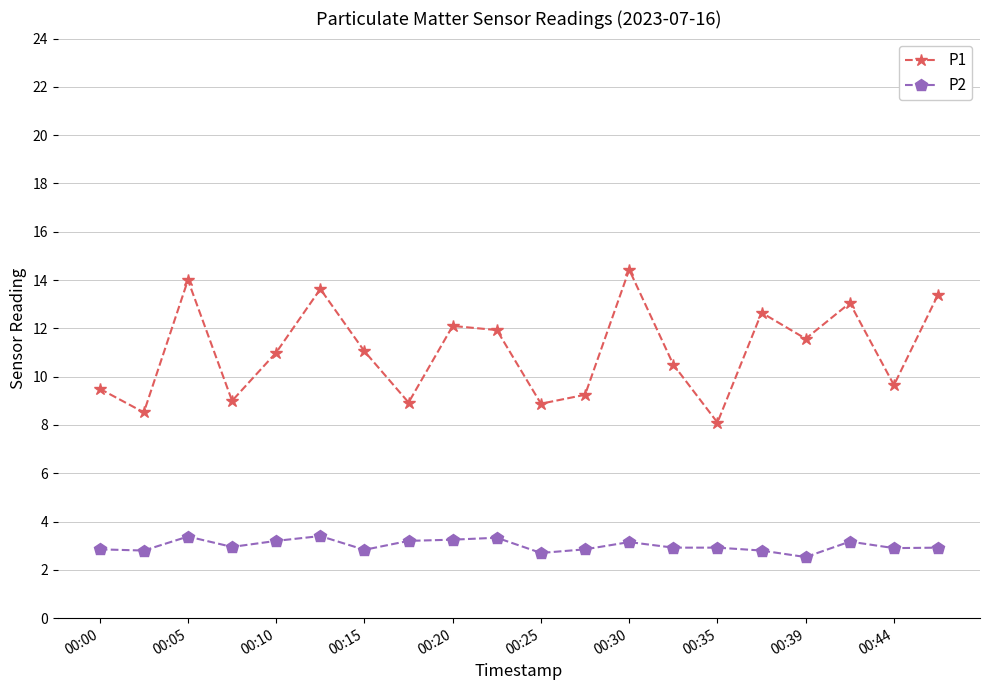

How many lines are shown in the chart?

2